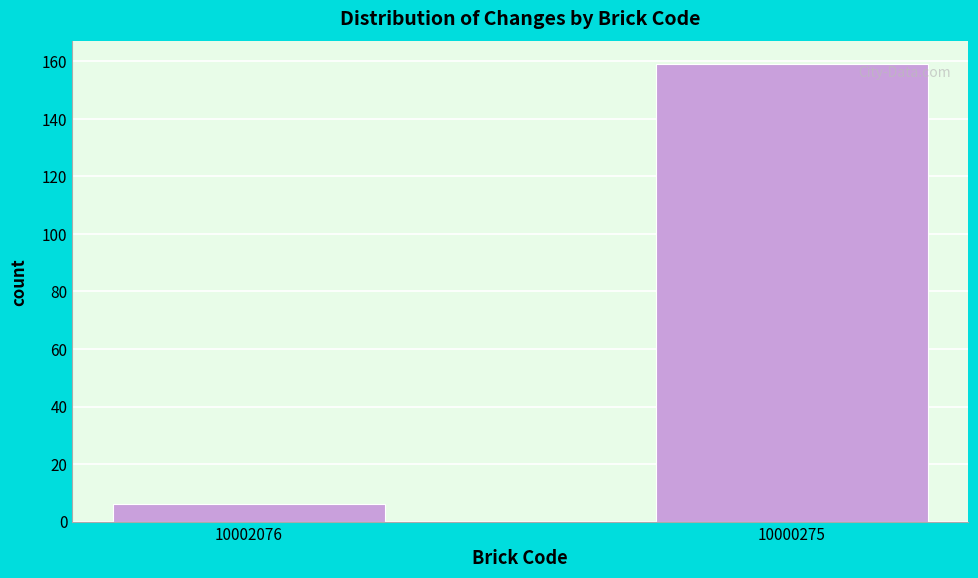

Reading left to right, extract all data points from this chart.

10002076=6	10000275=159